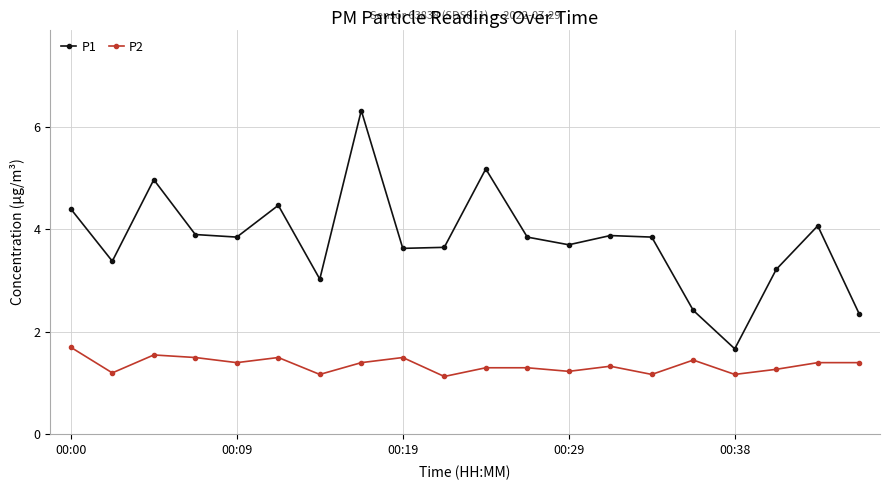

What is the value of the P2 point at the 10th from the left?

1.1